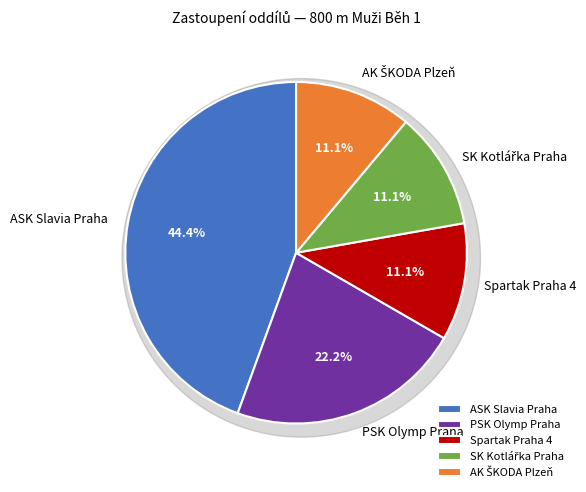

To the nearest percent, what is the difference between the largest and smallest slice percentages?

33%